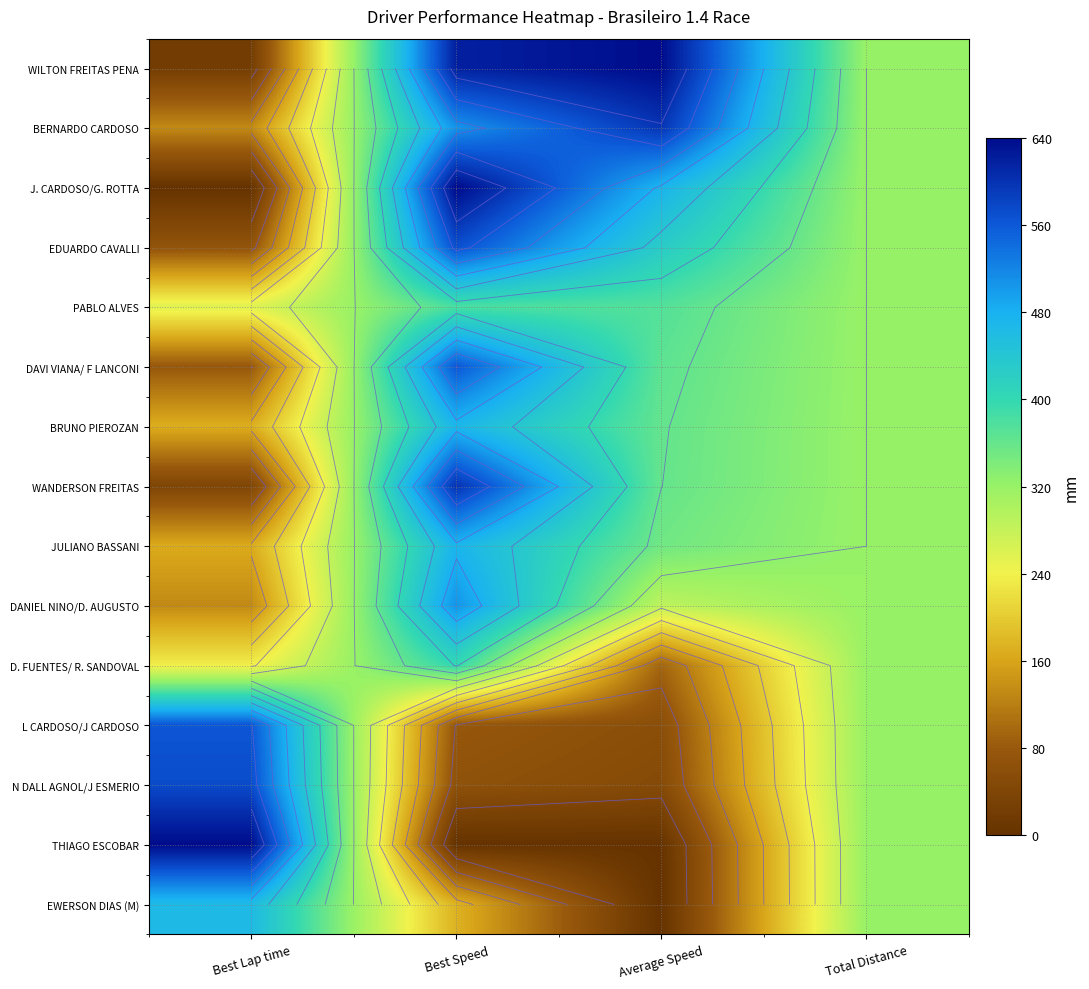

How many data points in BERNARDO CARDOSO are less than 507?

2